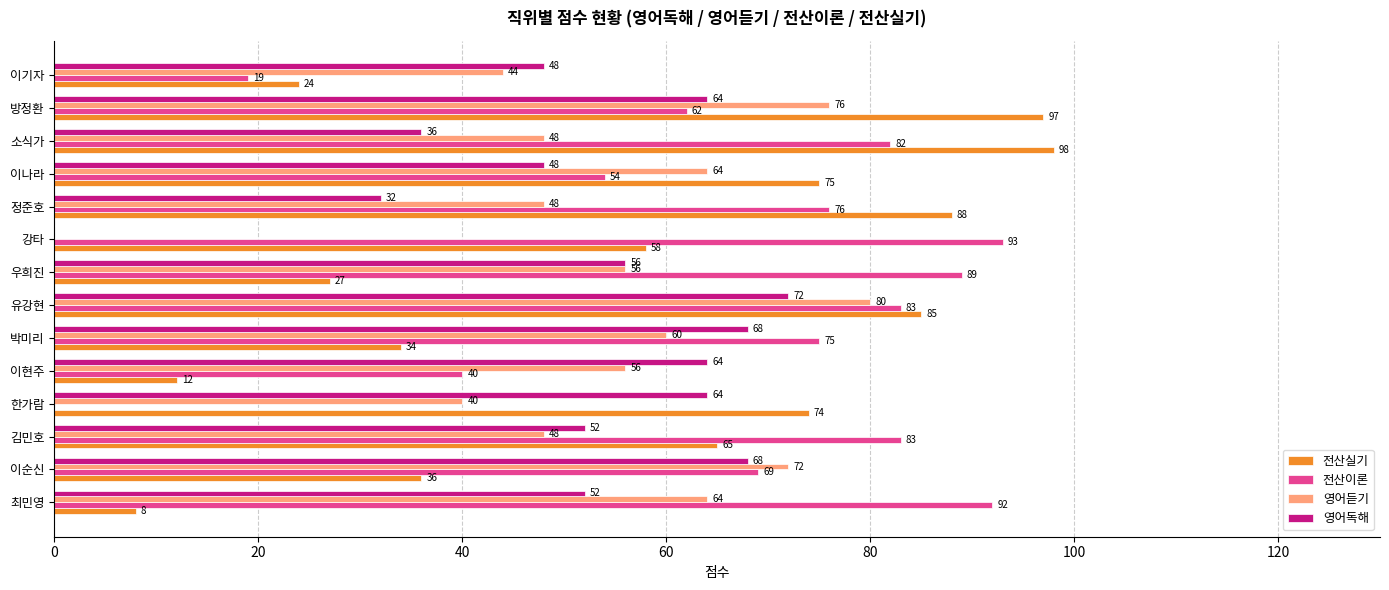

The 전산이론 series shows 0 at 한가람. True or false?

True